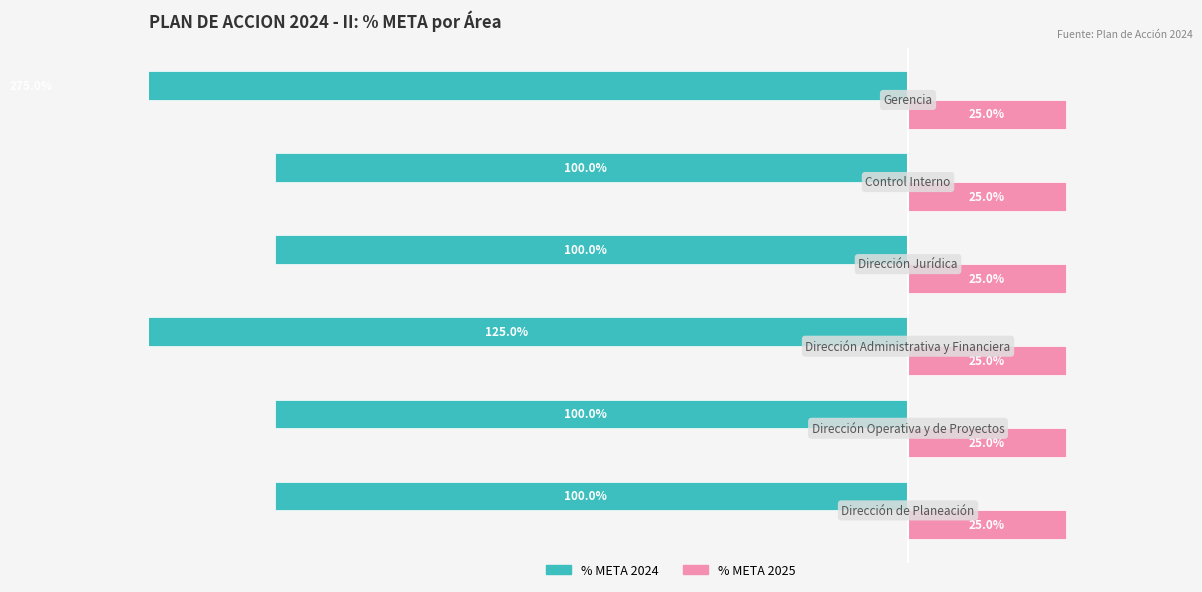

How many data points in % META 2024 are less than -100?

2